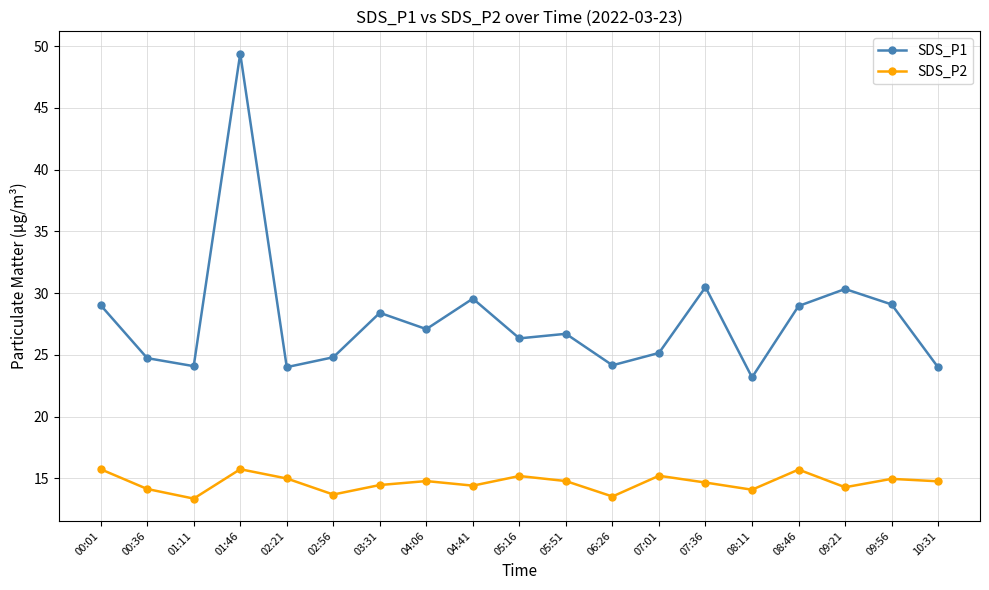

What is the spread (max minus min) of values at 09:56?

14.1